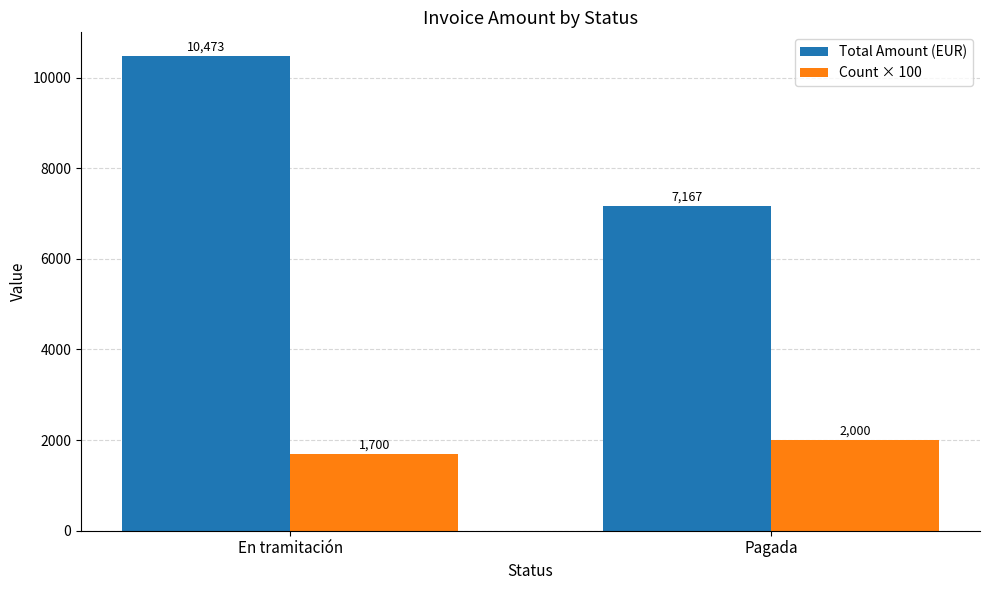

What is the difference between the maximum and minimum values in the Total Amount (EUR) series?

3306.1